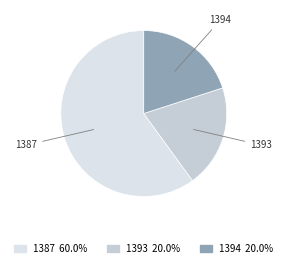

Which slice represents more than half of the pie?

1387